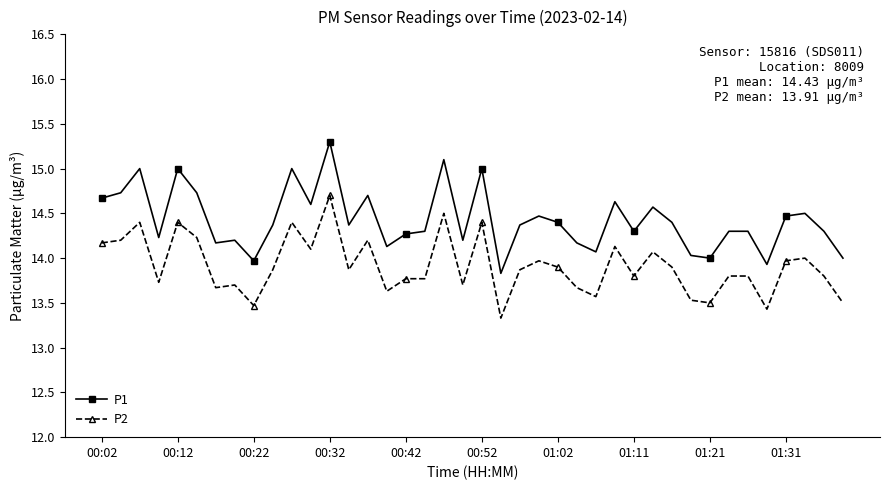

True or false: P2 and P1 cross at least once.

False